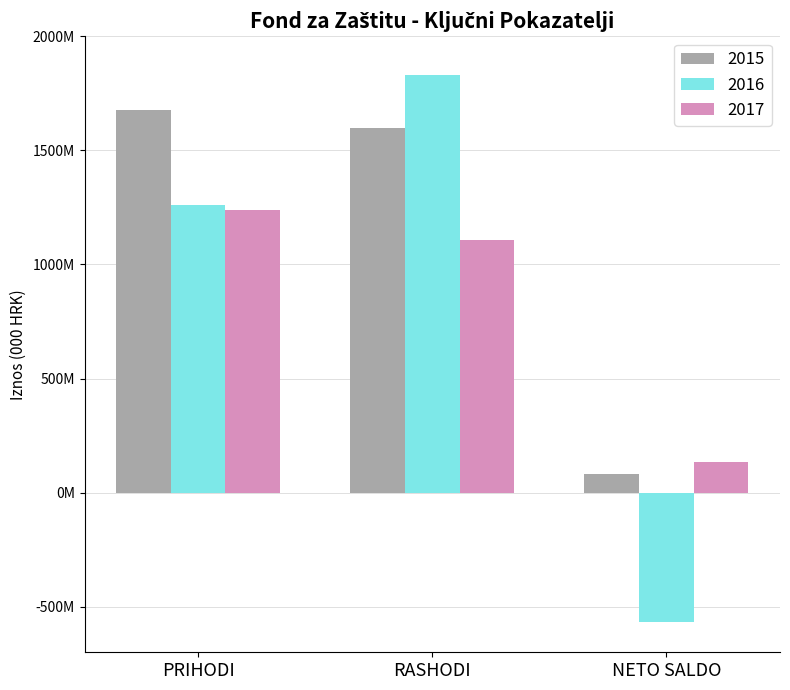

Reading left to right, what are all the values shown in this chart?

2015: 1678876000	1597126000	81750000
2016: 1260381000	1829637000	-569256000
2017: 1241008000	1108818000	132190000